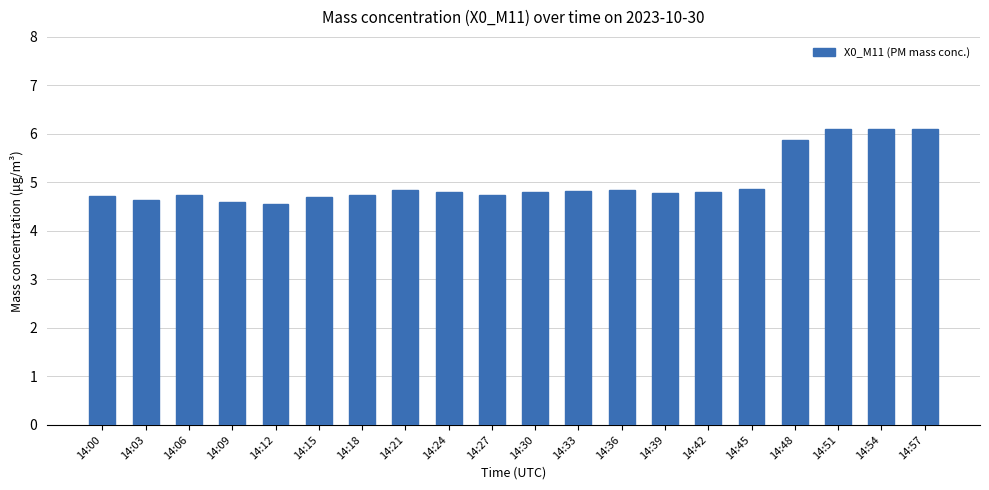

The value at 14:00 is 7.8. True or false?

False